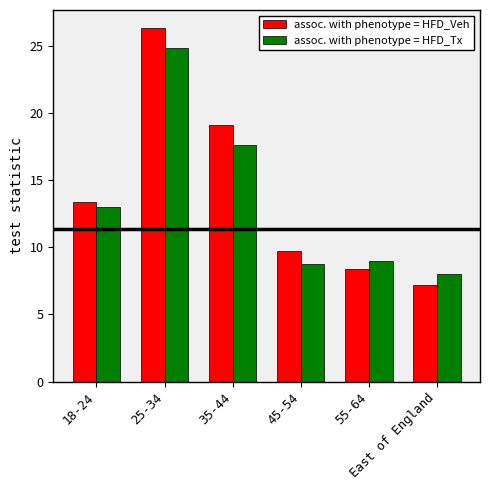

The assoc. with phenotype = HFD_Veh series shows 25.4 at 35-44. True or false?

False